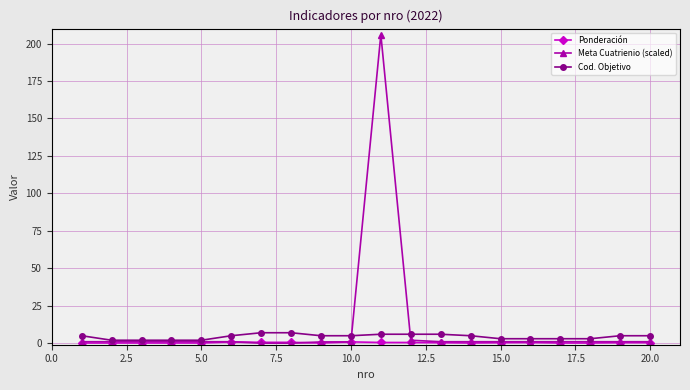

Does the chart display data point markers on the line(s)?

Yes